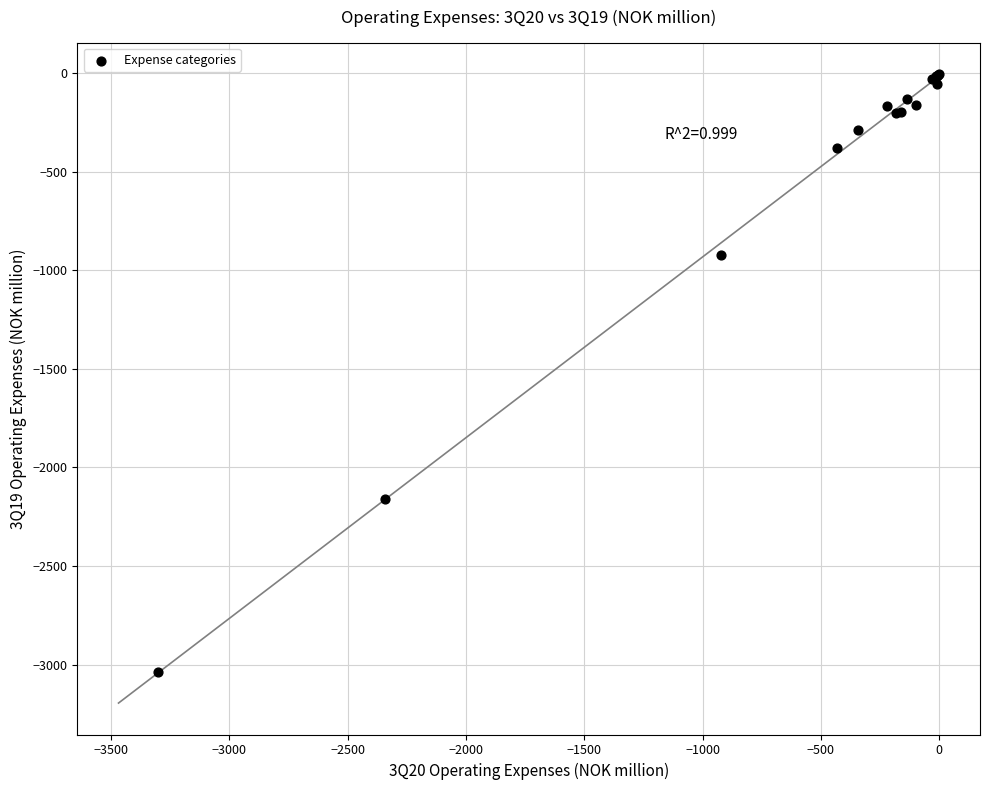

What Y value in the scatter plot is closest to -1521?

-922.4